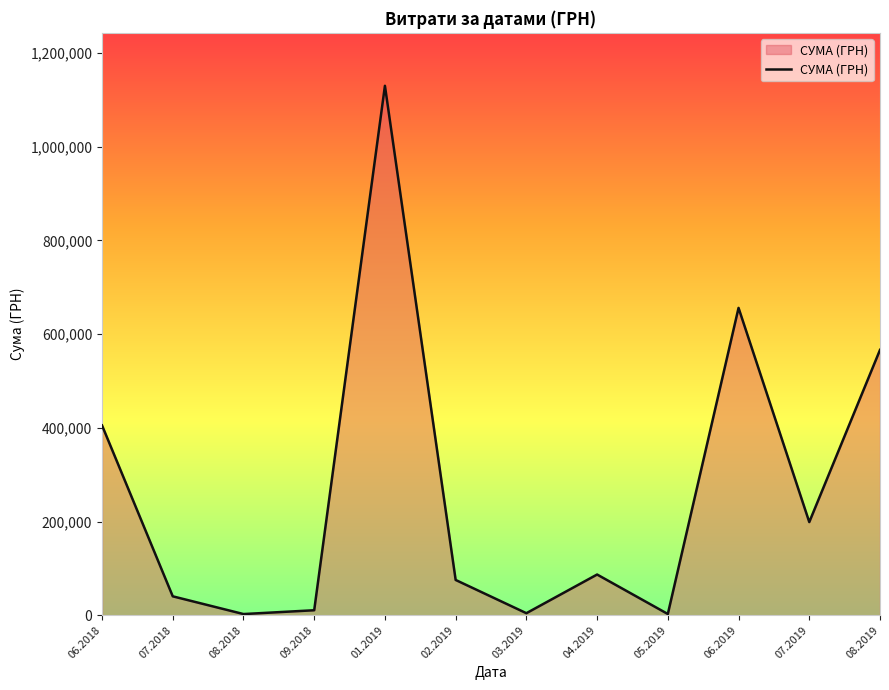

What is the greatest value displayed?

1130183.7